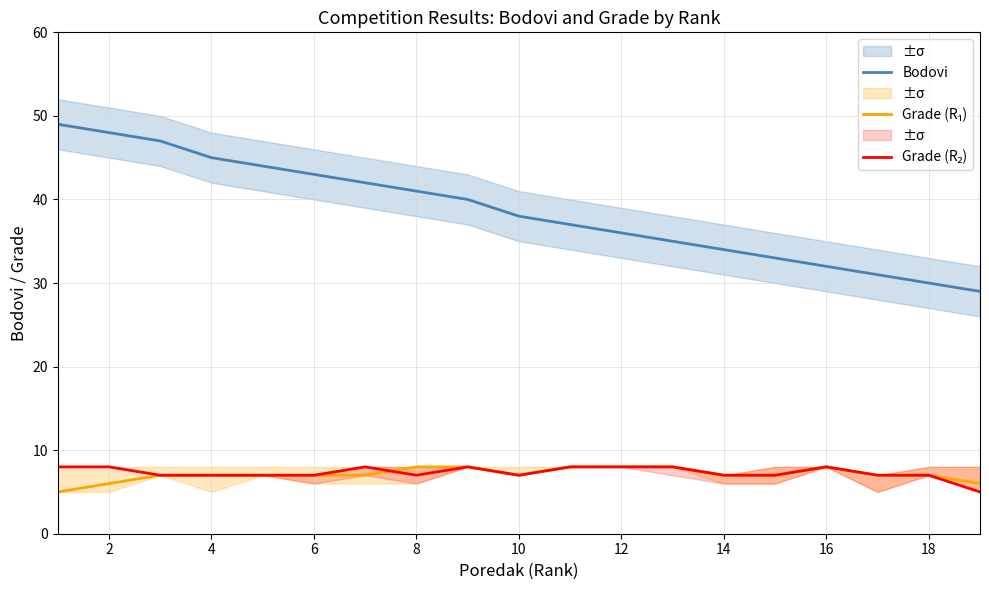

Is it true that Bodovi equals 16 at 18?

False